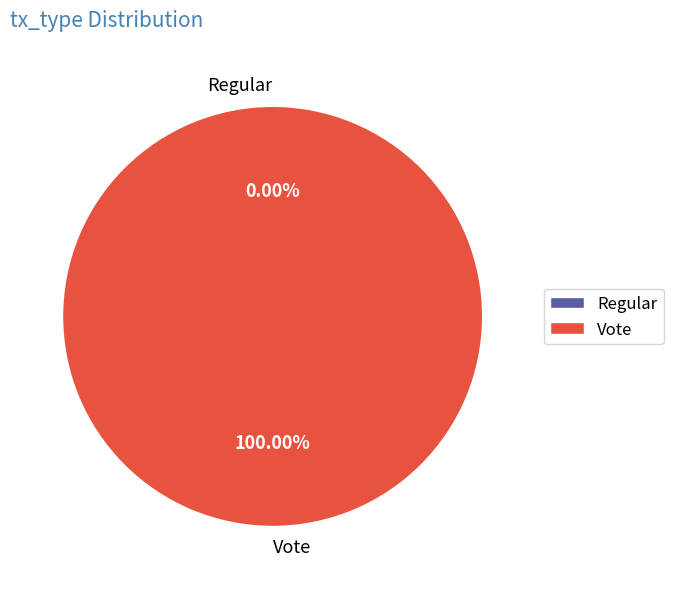

To the nearest percent, what is the combined percentage of Regular and Vote?

100%